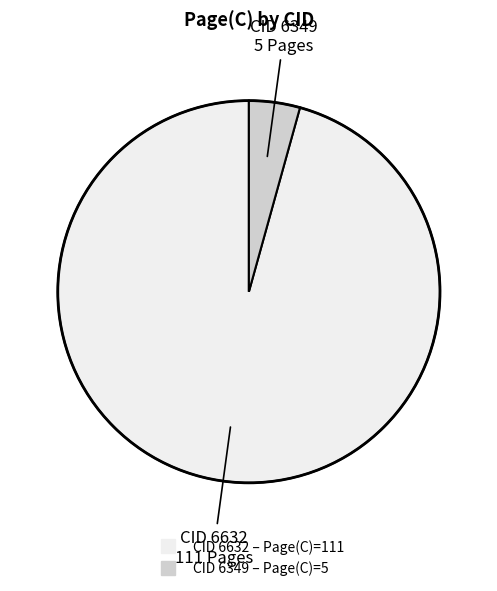

Does any single category account for the majority?

Yes